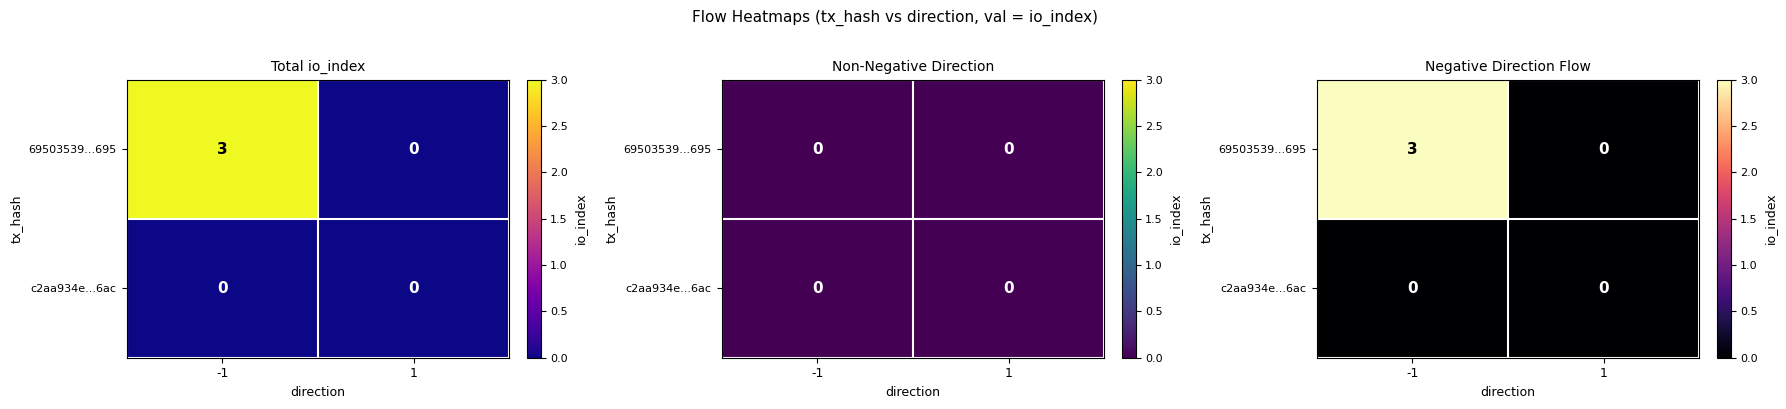

Which series has the largest range (max minus min)?

69503539...695